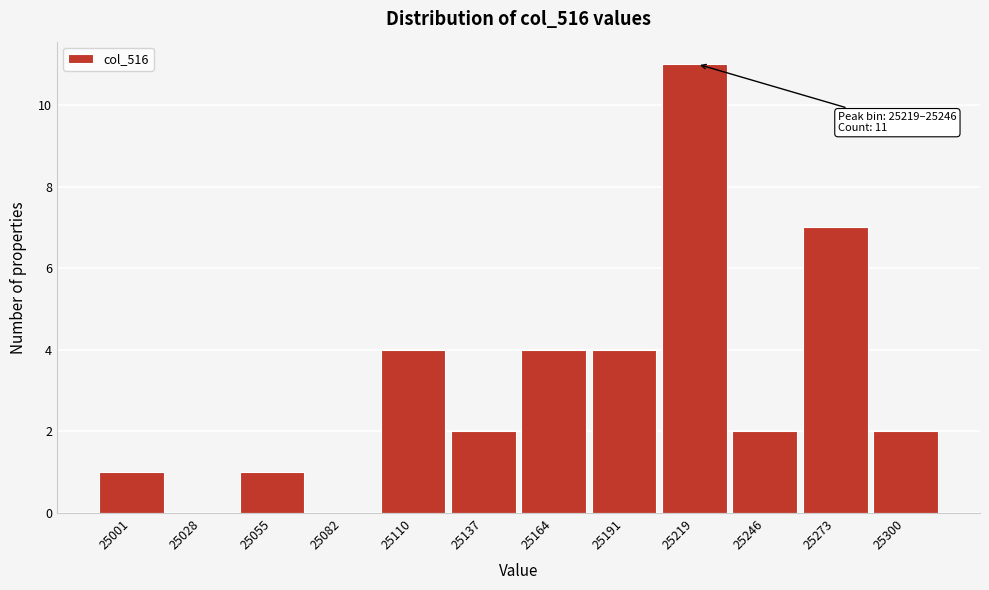

Reading left to right, transcribe all the data shown in this chart.

25001=1	25028=0	25055=1	25082=0	25110=4	25137=2	25164=4	25191=4	25219=11	25246=2	25273=7	25300=2